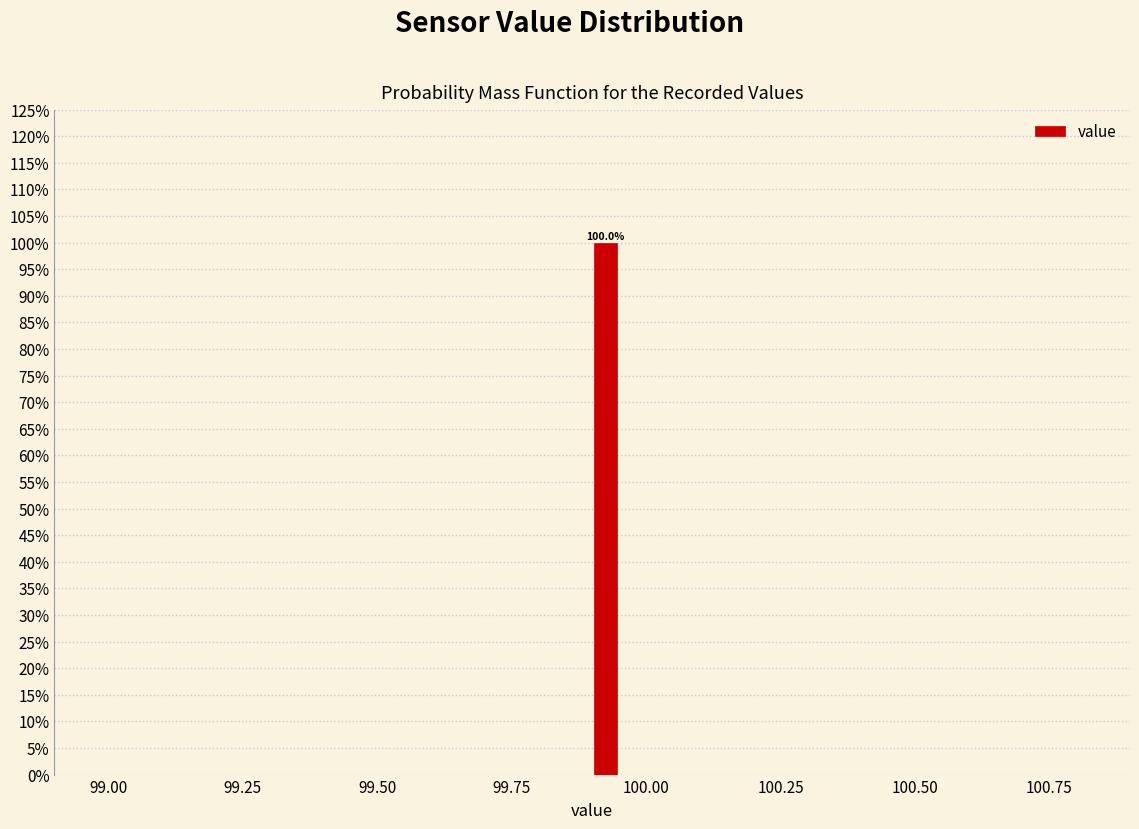

Around what value on the x-axis is the tallest bar? Give the approximate position of its centre, as read against the axis.

99.95